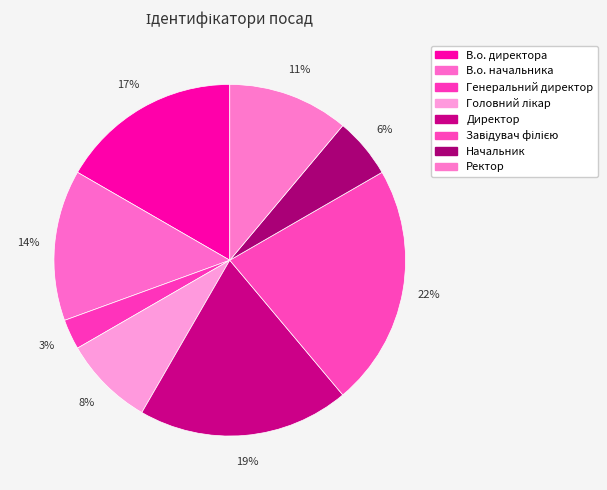

Approximately how many times larger is the value at Головний лікар compared to Начальник?

1.5